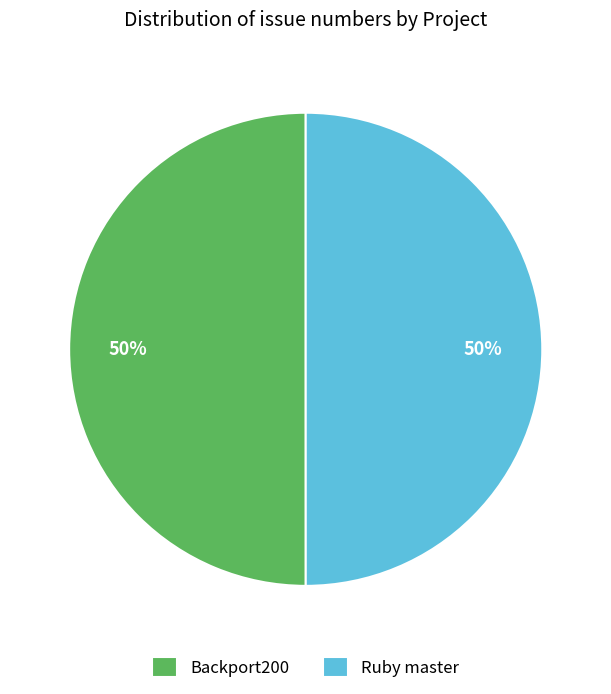

To the nearest percent, what is the average slice percentage?

50%